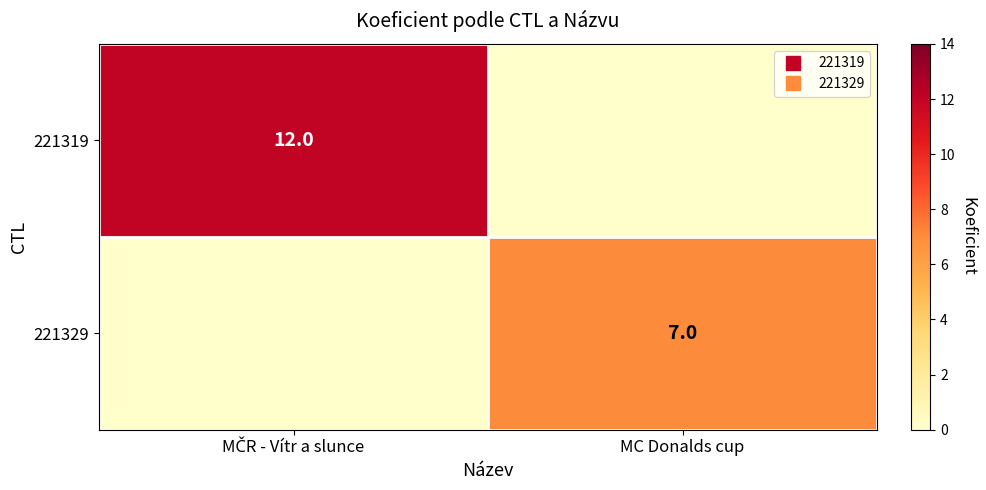

At which category is the sum across all series the highest?

MČR - Vítr a slunce